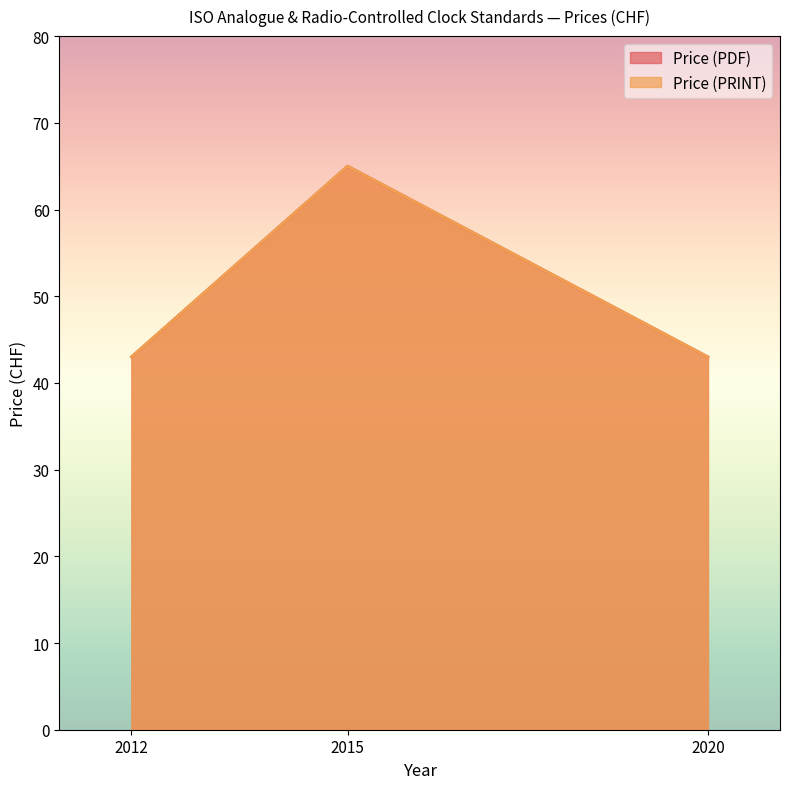

Reading left to right, transcribe all the data shown in this chart.

Price (PDF): 43	65	43
Price (PRINT): 43	65	43